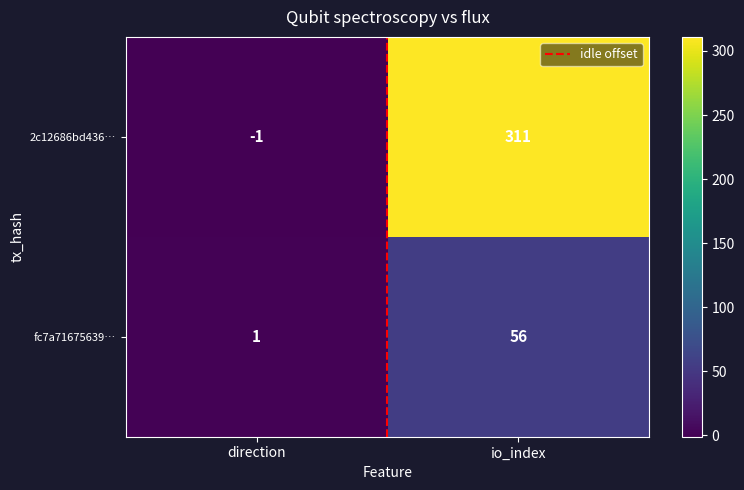

Reading right to left, extract all data points from this chart.

2c12686bd436…: 311	-1
fc7a71675639…: 56	1